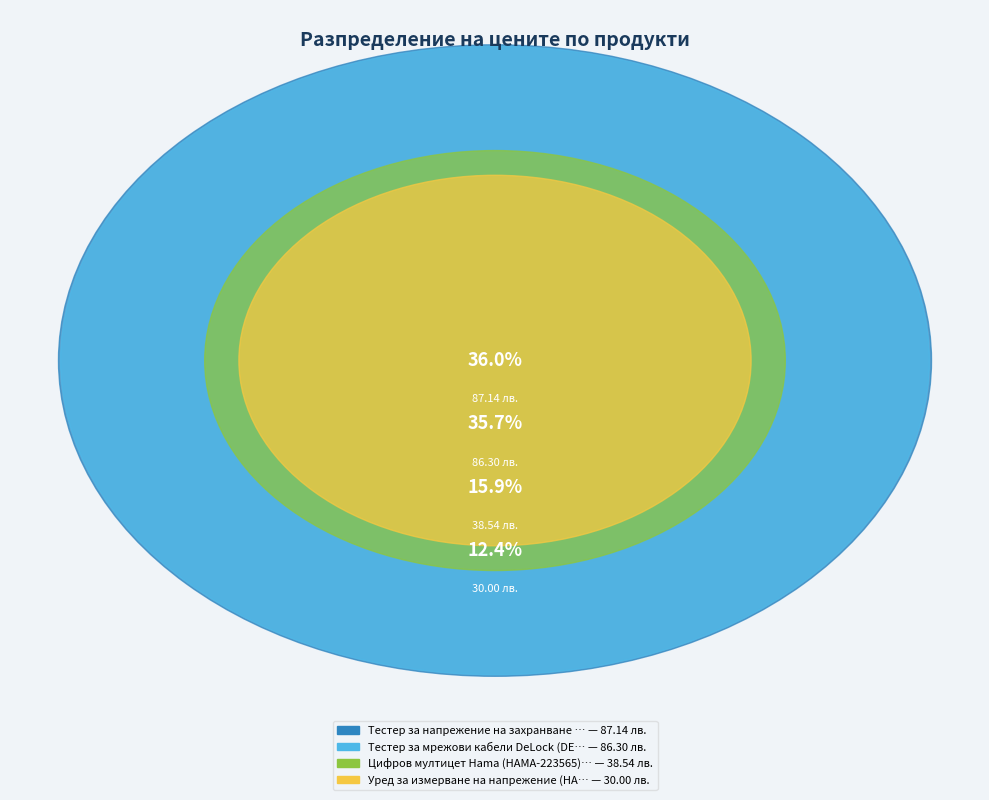

How many slices are in this pie chart?

4